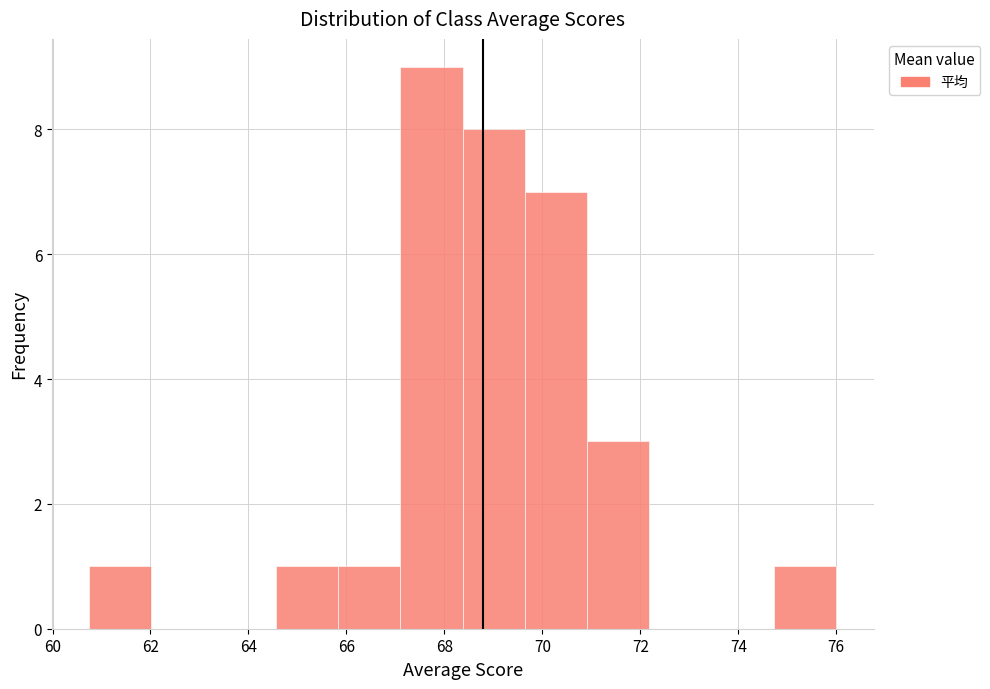

Reading left to right, list every bar in this chart as the range it spans on the x-axis followed by its height. Neither the bar edges nor the heights are printed on the chart, so give them approximately, as read against the axes.

60.8 to 62.0: 1
62.0 to 63.2: 0
63.2 to 64.6: 0
64.6 to 65.8: 1
65.8 to 67.2: 1
67.2 to 68.4: 9
68.4 to 69.6: 8
69.6 to 71.0: 7
71.0 to 72.2: 3
72.2 to 73.4: 0
73.4 to 74.8: 0
74.8 to 76.0: 1